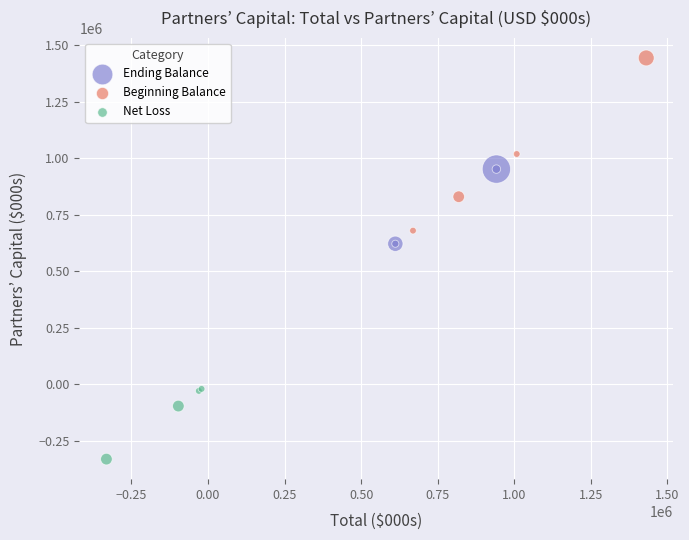

Which series reaches the minimum Y coordinate?

Net Loss